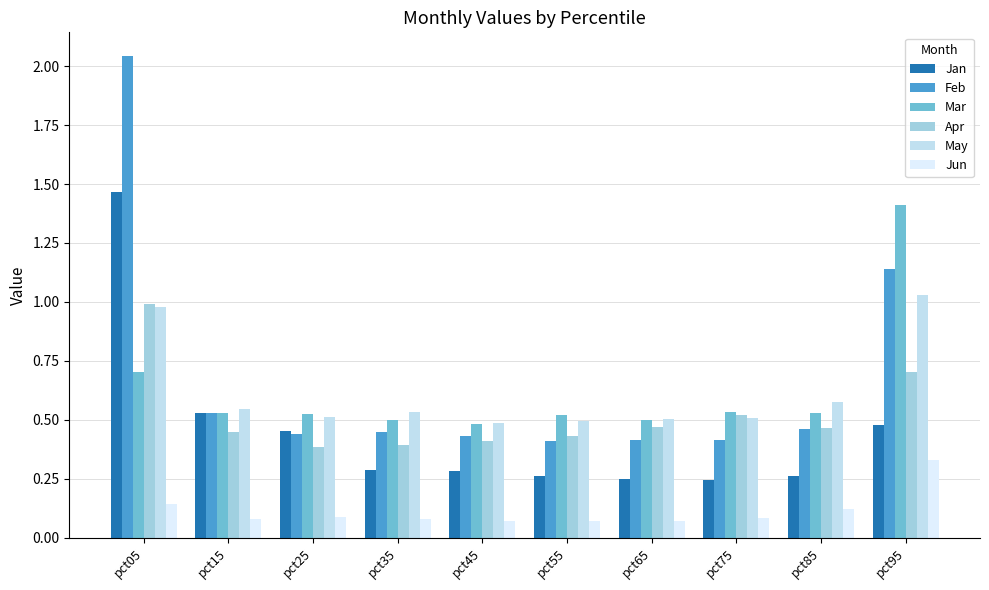

Which series has the largest total across all categories?

Feb